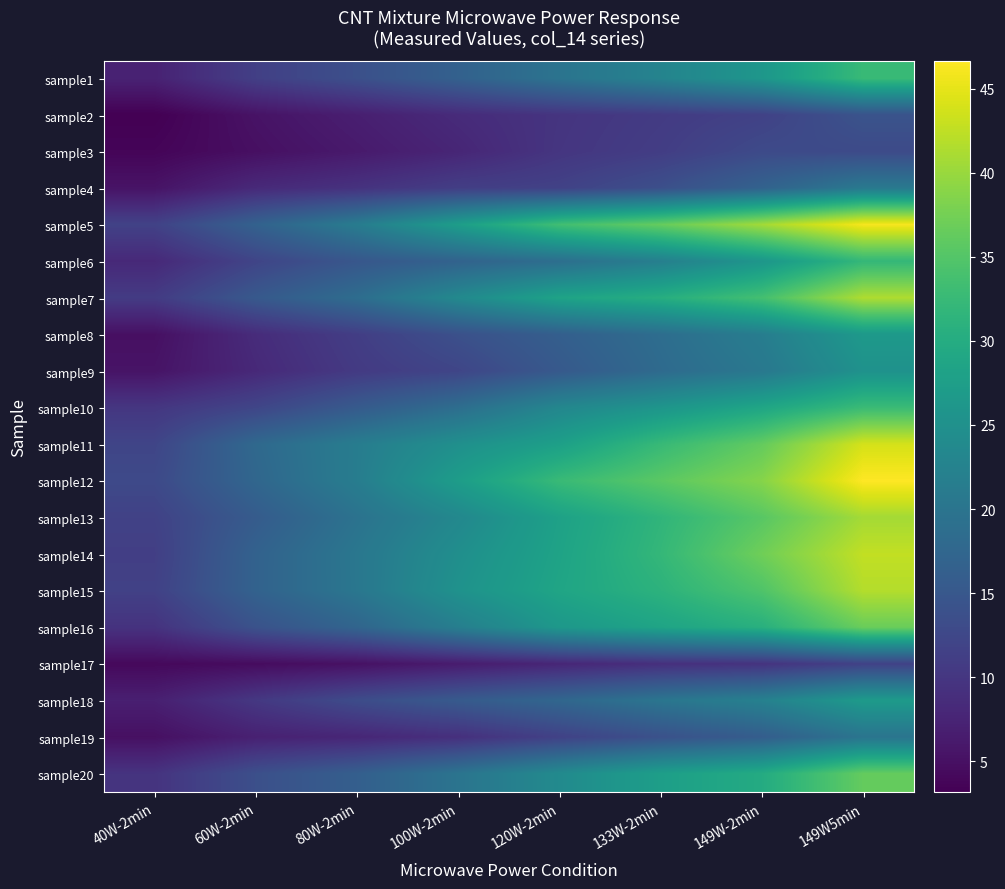

Reading left to right, transcribe all the data shown in this chart.

sample1: 40W-2min=7.3	60W-2min=11.3	80W-2min=13.8	100W-2min=16.6	120W-2min=19.8	133W-2min=22.7	149W-2min=26.1	149W5min=32.5
sample2: 40W-2min=3.1	60W-2min=5.3	80W-2min=6.8	100W-2min=8.5	120W-2min=9.8	133W-2min=10.7	149W-2min=11.7	149W5min=14.3
sample3: 40W-2min=3.7	60W-2min=4.9	80W-2min=6.2	100W-2min=7.8	120W-2min=9.9	133W-2min=11.0	149W-2min=12.9	149W5min=13.0
sample4: 40W-2min=5.4	60W-2min=8.3	80W-2min=9.5	100W-2min=11.1	120W-2min=11.7	133W-2min=13.7	149W-2min=16.8	149W5min=20.8
sample5: 40W-2min=11.7	60W-2min=16.7	80W-2min=21.3	100W-2min=27.4	120W-2min=33.4	133W-2min=36.5	149W-2min=40.7	149W5min=46.1
sample6: 40W-2min=8.2	60W-2min=12.0	80W-2min=14.9	100W-2min=16.9	120W-2min=18.9	133W-2min=21.9	149W-2min=26.0	149W5min=32.1
sample7: 40W-2min=10.7	60W-2min=15.3	80W-2min=18.7	100W-2min=23.7	120W-2min=28.4	133W-2min=30.4	149W-2min=33.7	149W5min=41.4
sample8: 40W-2min=4.9	60W-2min=8.6	80W-2min=11.1	100W-2min=13.9	120W-2min=16.2	133W-2min=18.7	149W-2min=21.6	149W5min=26.5
sample9: 40W-2min=5.4	60W-2min=8.2	80W-2min=10.6	100W-2min=12.2	120W-2min=15.3	133W-2min=18.2	149W-2min=20.6	149W5min=25.2
sample10: 40W-2min=10.0	60W-2min=12.2	80W-2min=15.5	100W-2min=18.7	120W-2min=23.3	133W-2min=25.9	149W-2min=28.8	149W5min=32.8
sample11: 40W-2min=12.1	60W-2min=17.9	80W-2min=21.4	100W-2min=24.9	120W-2min=27.8	133W-2min=32.5	149W-2min=36.3	149W5min=43.9
sample12: 40W-2min=12.8	60W-2min=17.5	80W-2min=21.5	100W-2min=27.2	120W-2min=32.6	133W-2min=35.6	149W-2min=38.7	149W5min=46.7
sample13: 40W-2min=11.7	60W-2min=15.7	80W-2min=19.6	100W-2min=23.5	120W-2min=28.0	133W-2min=31.6	149W-2min=35.4	149W5min=40.7
sample14: 40W-2min=11.2	60W-2min=16.8	80W-2min=20.4	100W-2min=24.7	120W-2min=28.3	133W-2min=32.1	149W-2min=37.2	149W5min=42.7
sample15: 40W-2min=11.6	60W-2min=16.8	80W-2min=20.3	100W-2min=25.3	120W-2min=28.7	133W-2min=31.2	149W-2min=34.7	149W5min=41.7
sample16: 40W-2min=9.5	60W-2min=14.1	80W-2min=17.3	100W-2min=21.8	120W-2min=26.4	133W-2min=28.6	149W-2min=30.7	149W5min=36.8
sample17: 40W-2min=4.1	60W-2min=4.5	80W-2min=5.1	100W-2min=6.5	120W-2min=7.8	133W-2min=9.1	149W-2min=9.6	149W5min=11.7
sample18: 40W-2min=6.9	60W-2min=10.2	80W-2min=13.2	100W-2min=15.5	120W-2min=17.5	133W-2min=20.1	149W-2min=22.2	149W5min=26.8
sample19: 40W-2min=4.9	60W-2min=7.1	80W-2min=7.8	100W-2min=9.1	120W-2min=11.6	133W-2min=14.0	149W-2min=16.0	149W5min=20.0
sample20: 40W-2min=9.6	60W-2min=13.7	80W-2min=16.2	100W-2min=19.9	120W-2min=23.9	133W-2min=27.5	149W-2min=29.8	149W5min=36.4